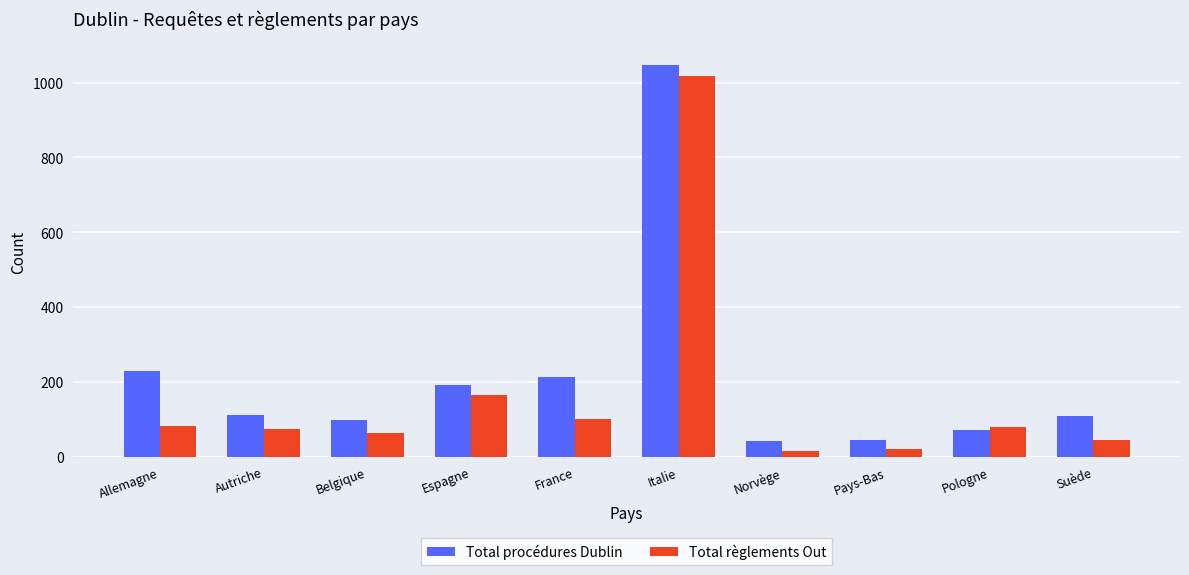

How many bars are there in total?

20